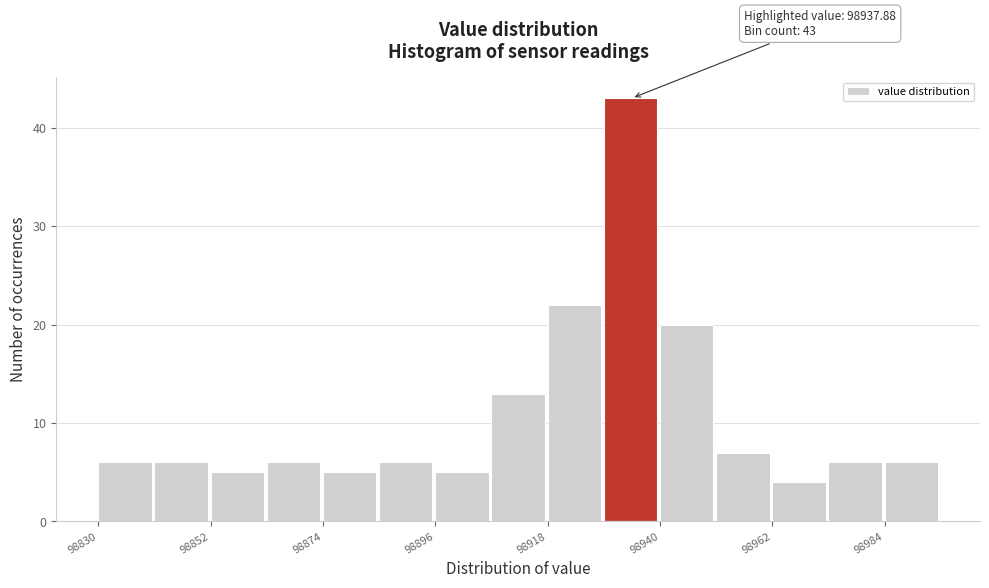

Read against the x-axis, roughly where is the centre of the tallest bar?

98935